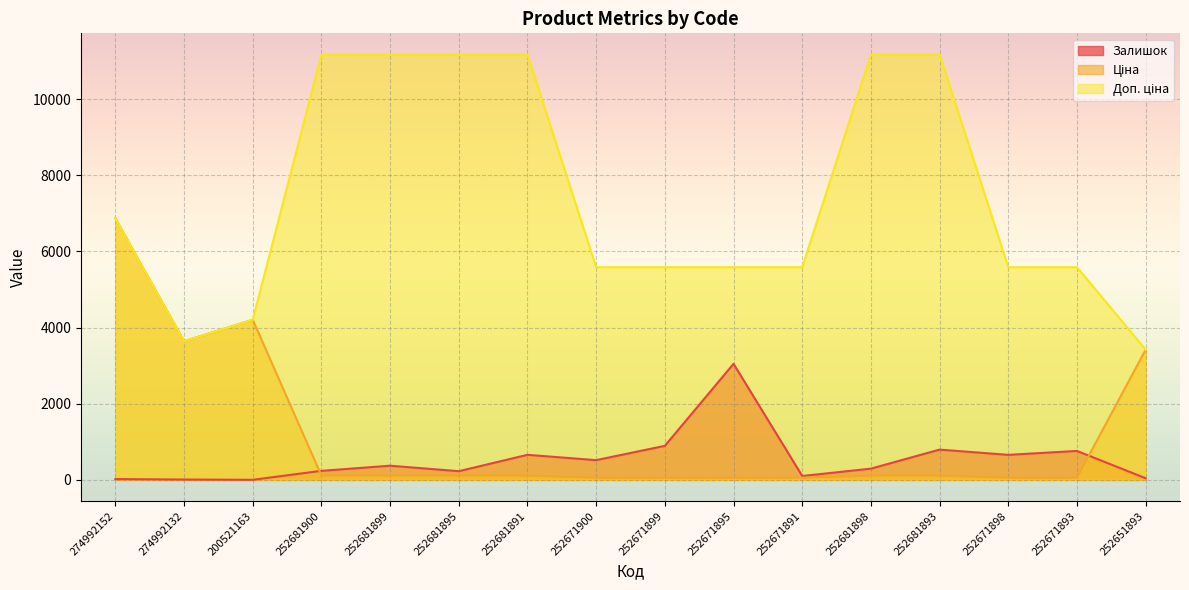

Does the chart display data point markers on the line(s)?

No